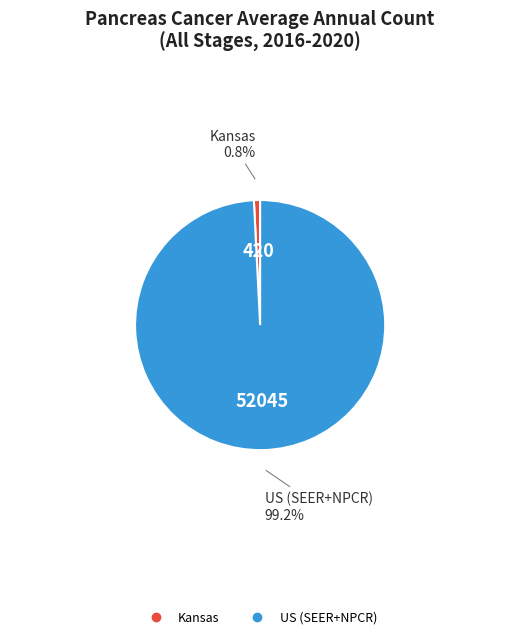

To the nearest percent, what percentage of the pie is US (SEER+NPCR)?

99%